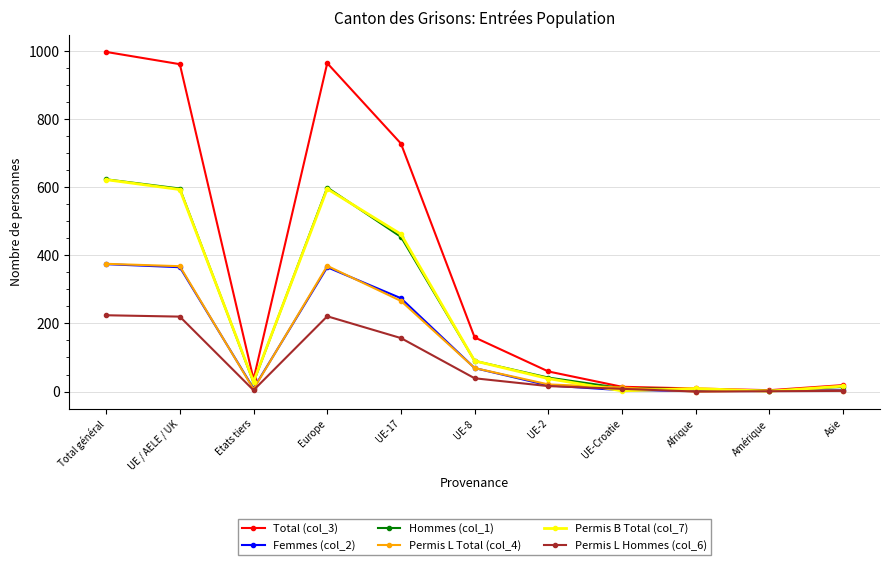

At which category does Permis L Total (col_4) reach its first local valley?

Etats tiers